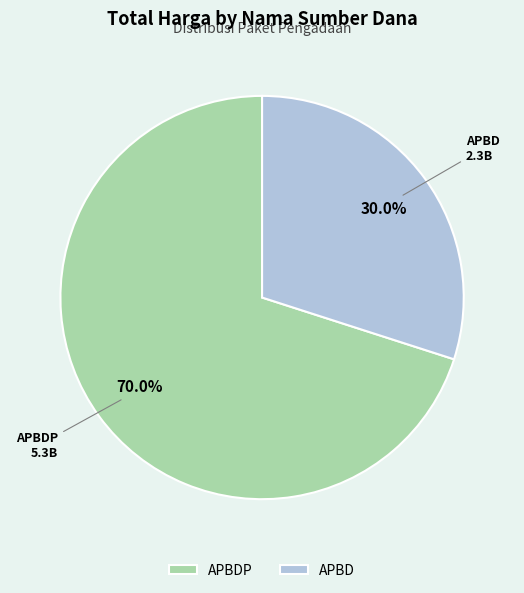

Do APBDP and APBD together represent more than half of the pie?

Yes